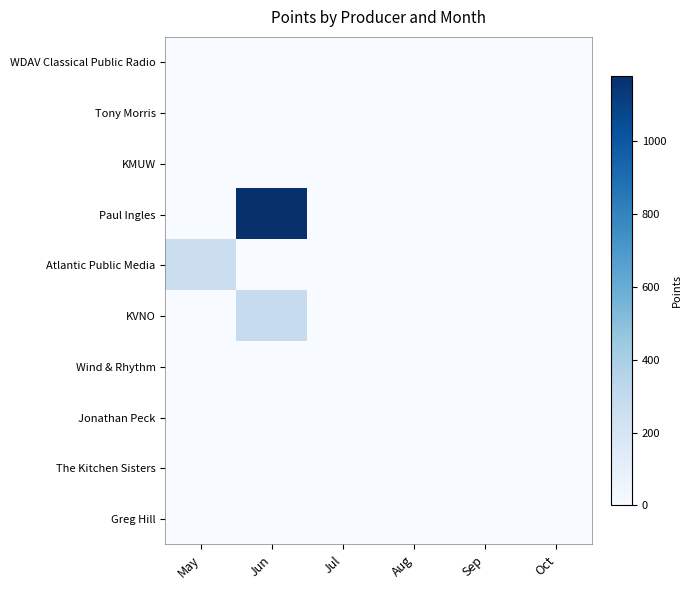

Between Oct and Jul, which is larger?

Oct